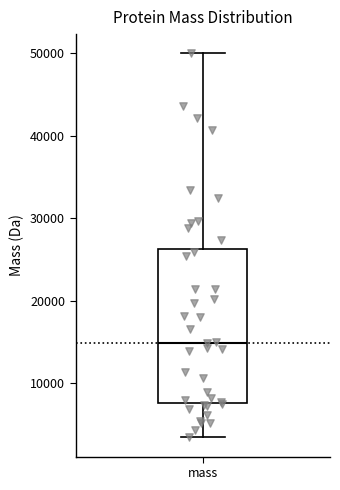

Read this box plot against the y-axis: the position of the median line, the range covered by the box, and the ends of both whiskers. The values are not printed on the chart, so give them approximately, as read against the axis.

median 15000, box 8000 to 26000, whiskers 3000 to 50000